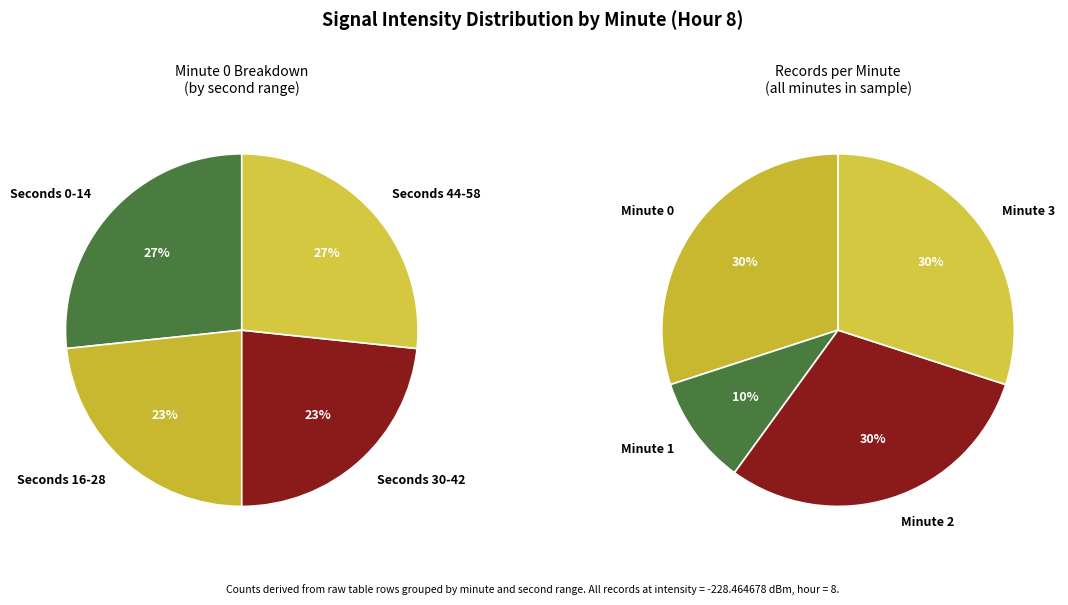

Count the number of slices in the pie.

4